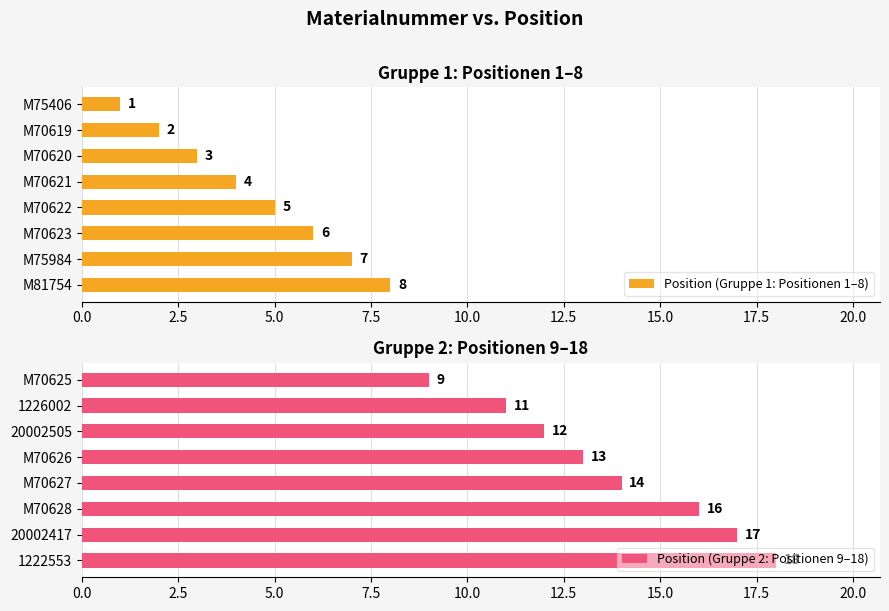

List the labels in order of Position (Gruppe 1: Positionen 1–8) value, largest first.

M81754, M75984, M70623, M70622, M70621, M70620, M70619, M75406